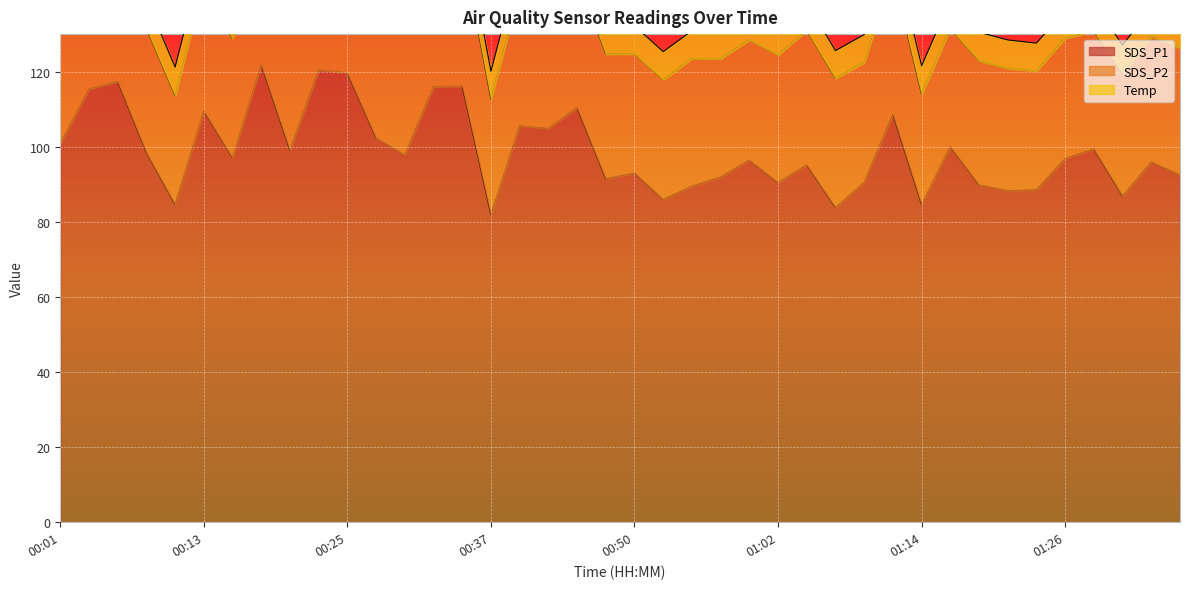

Where is the first local minimum for SDS_P1?

00:11